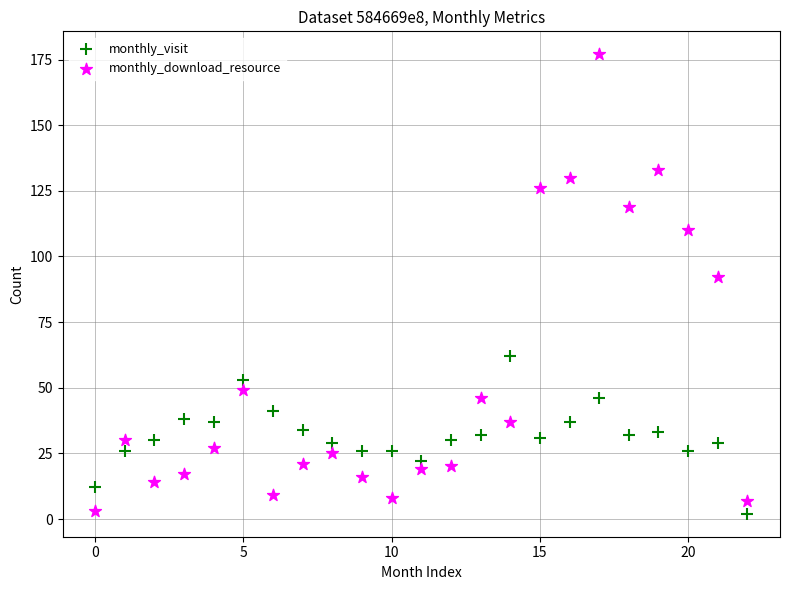

Across all data points, what is the range of Y values (max minus min)?

175